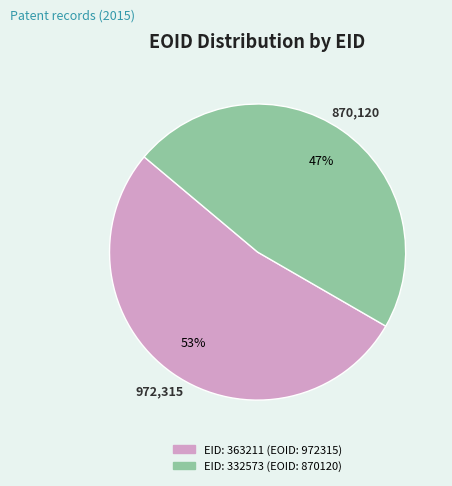

Is EID: 363211 (EOID: 972315) the majority of the pie?

Yes